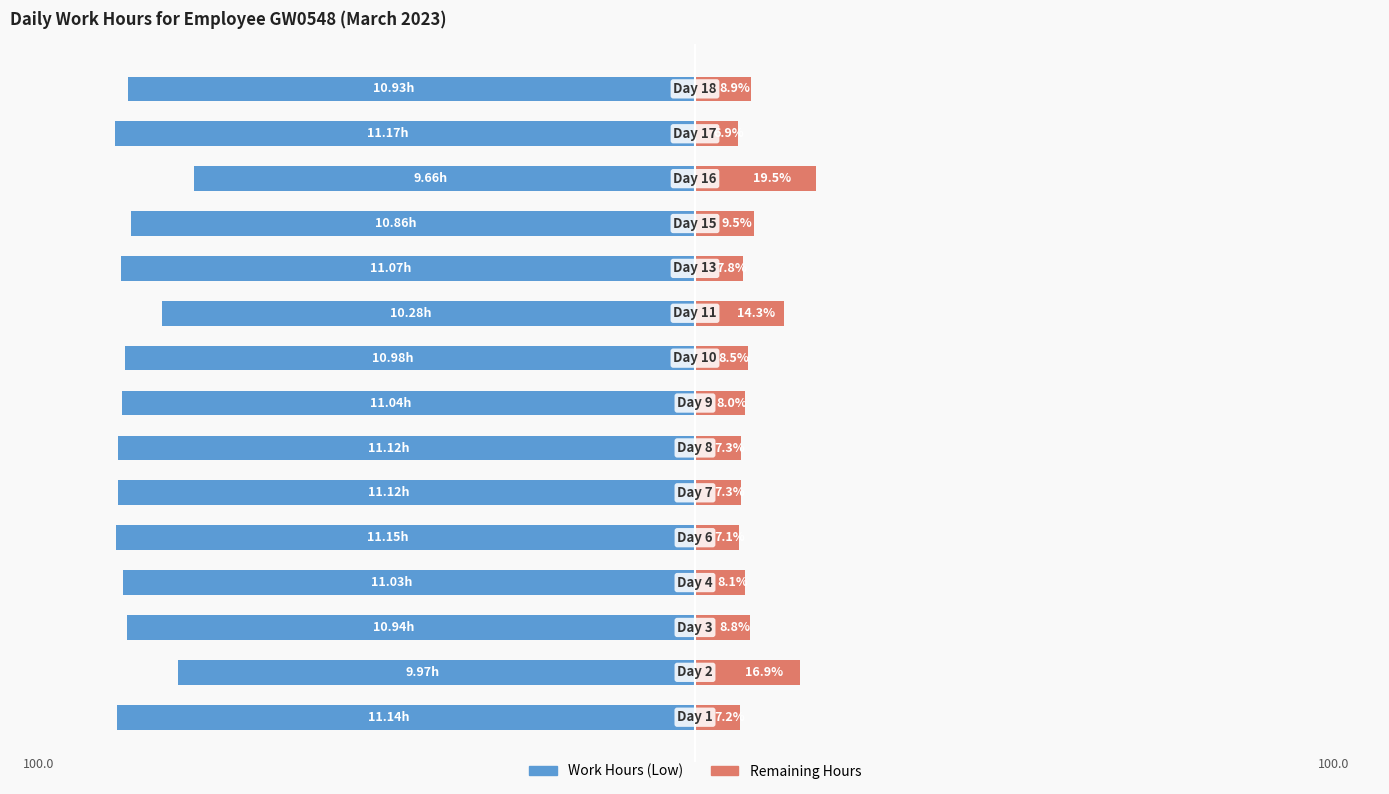

Reading right to left, list all the values displayed in this chart.

Work Hours (Low): -91.1	-93.1	-80.5	-90.5	-92.2	-85.7	-91.5	-92.0	-92.7	-92.7	-92.9	-91.9	-91.2	-83.1	-92.8
Remaining Hours: 8.9	6.9	19.5	9.5	7.8	14.3	8.5	8.0	7.3	7.3	7.1	8.1	8.8	16.9	7.2